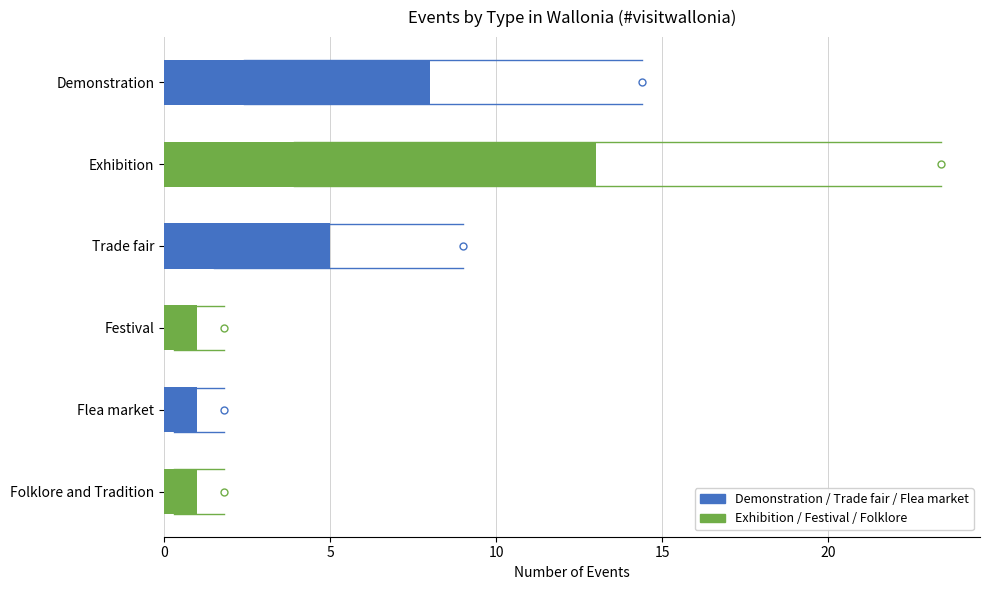

Reading top to bottom, what are all the values shown in this chart?

Demonstration=8	Exhibition=13	Trade fair=5	Festival=1	Flea market=1	Folklore and Tradition=1